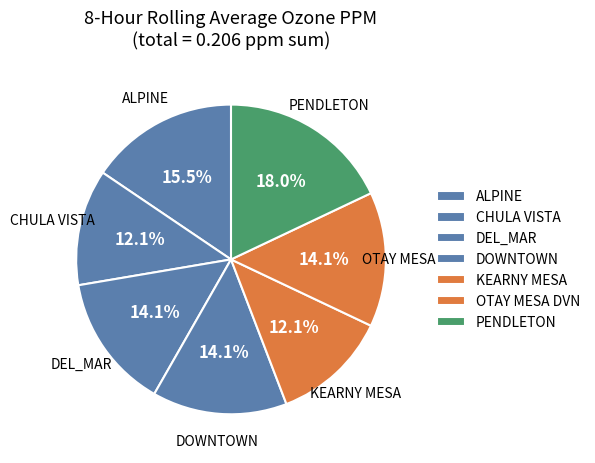

Do DEL_MAR and DOWNTOWN together represent more than half of the pie?

No